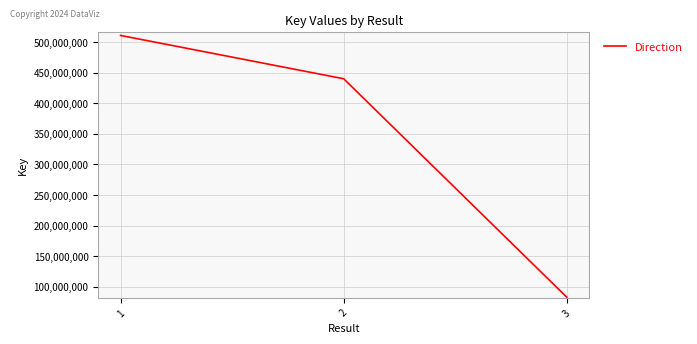

At which label is the value closest to 296864831?

2